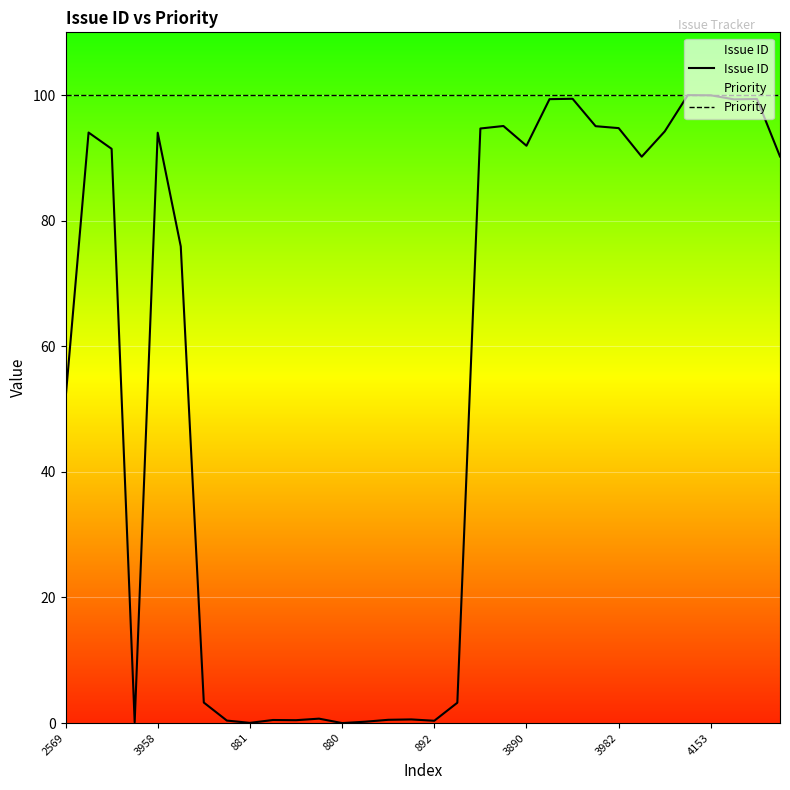

Between 10 and 18, which is larger?

18